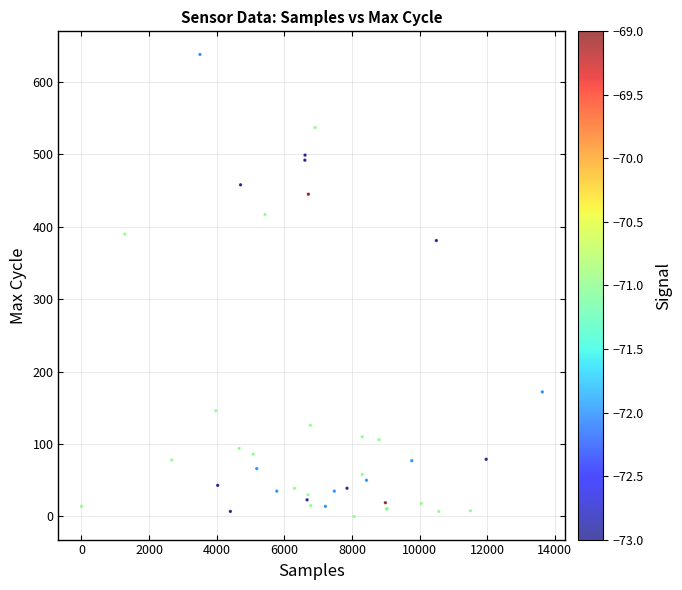

What Y value in the scatter plot is closest to 319?

381